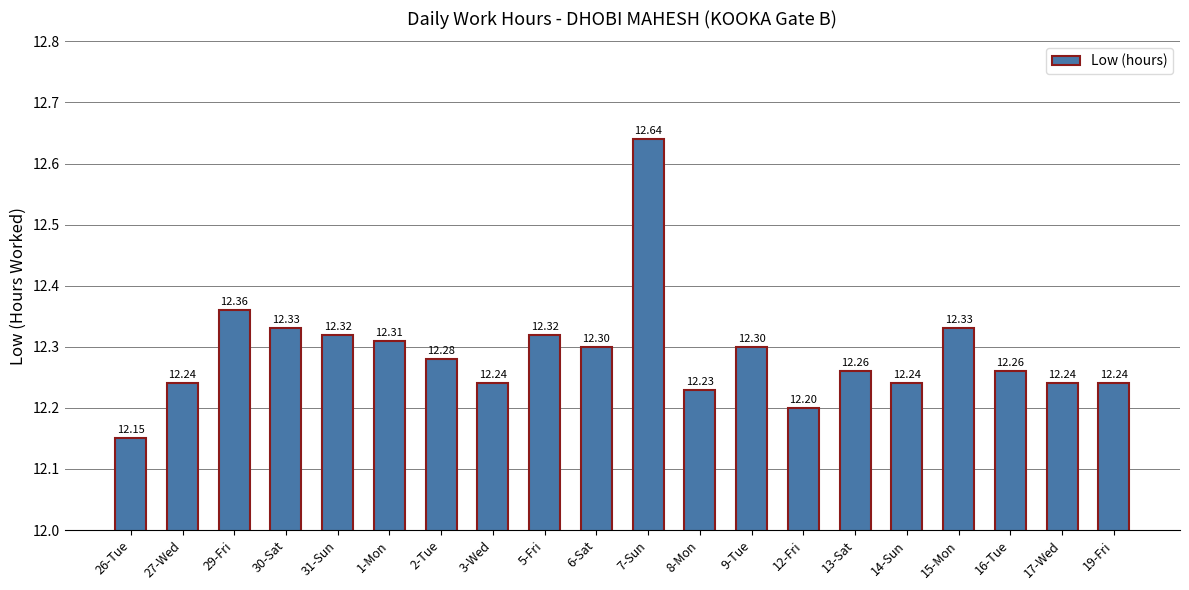

What is the label of the 1st bar from the left?

26-Tue